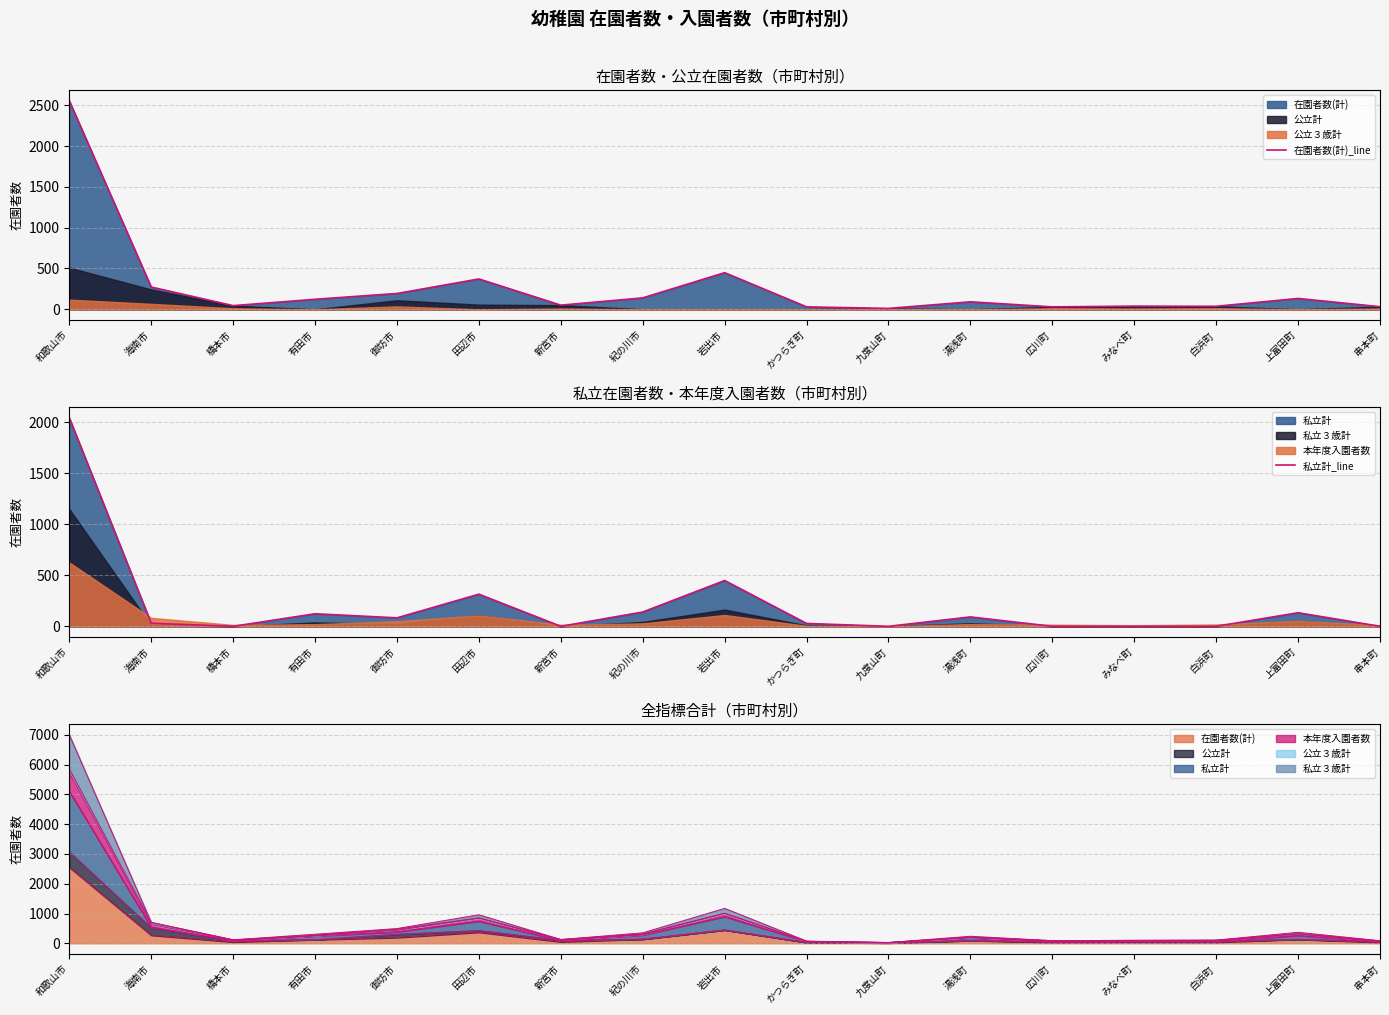

What is the difference between the maximum and minimum values in the 私立計_line series?

2044